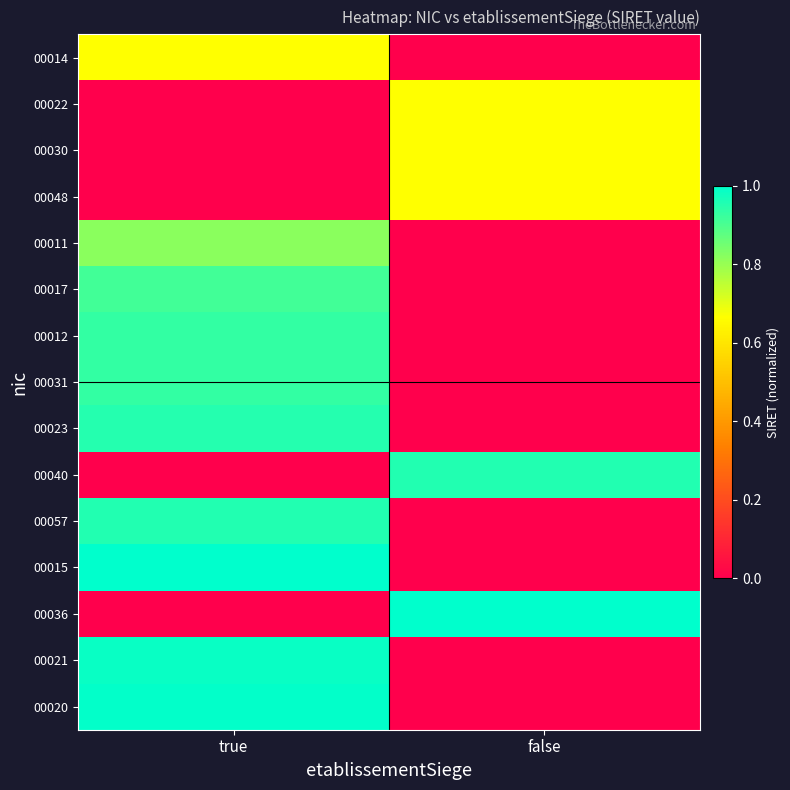

List the series in order of their peak value, highest first.

00036, 00015, 00020, 00021, 00057, 00040, 00023, 00031, 00012, 00017, 00011, 00048, 00030, 00022, 00014